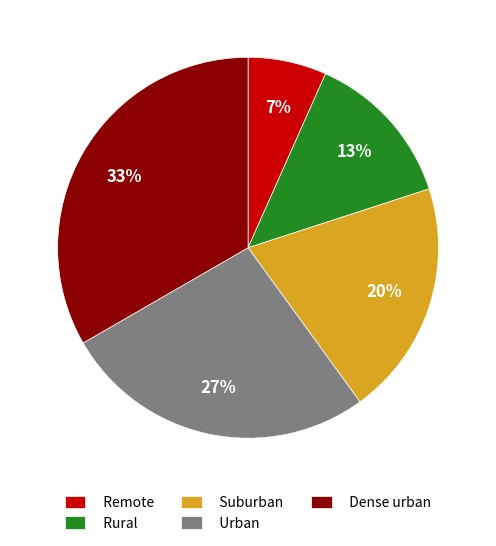

To the nearest percent, what portion does Urban represent?

27%